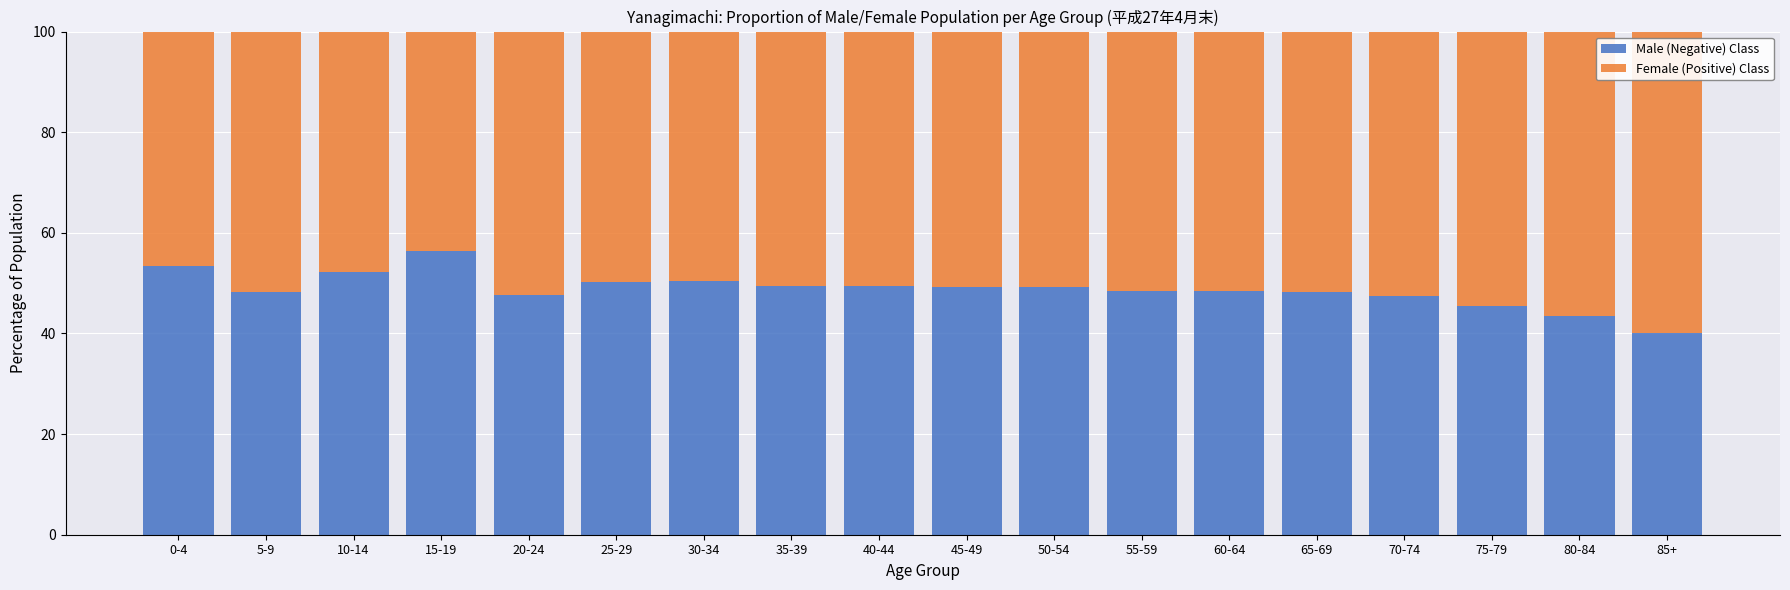

What is the sum of all Male (Negative) Class values?

877.0